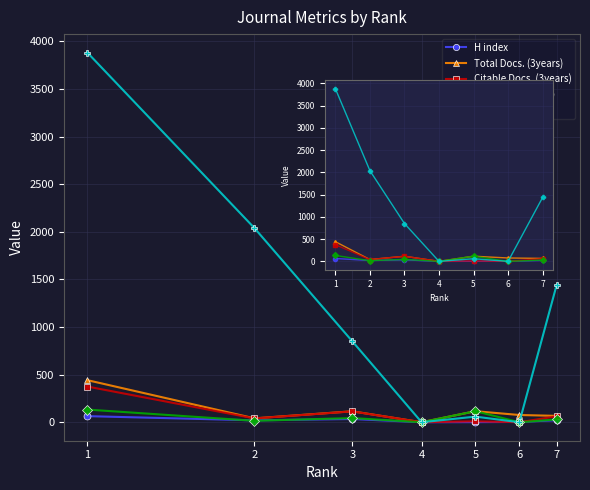

What are all the series names shown in the legend?

H index, Total Docs. (3years), Citable Docs. (3years), Total Docs. (2005), Total Refs.